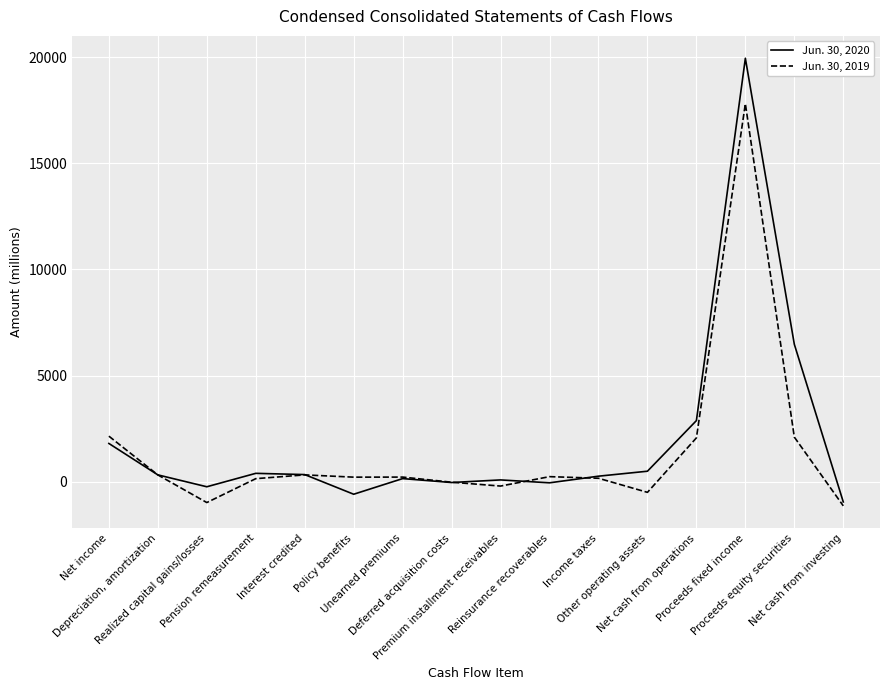

What is the sum of the Jun. 30, 2019 values at Other operating assets and Net cash from operations?

1557